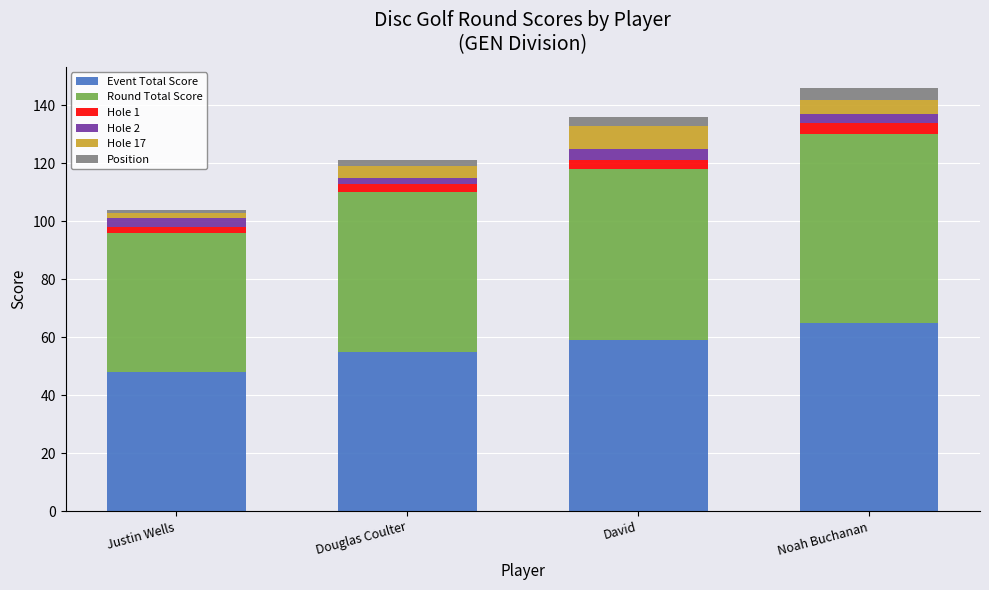

What is the difference between the maximum and minimum values in the Event Total Score series?

17